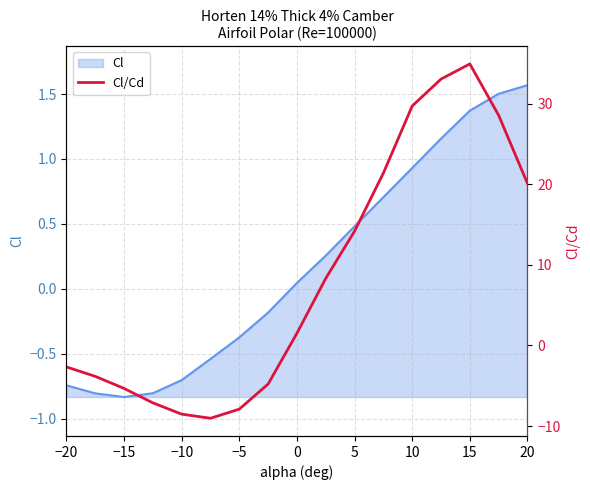

How many data points are above 1?

9